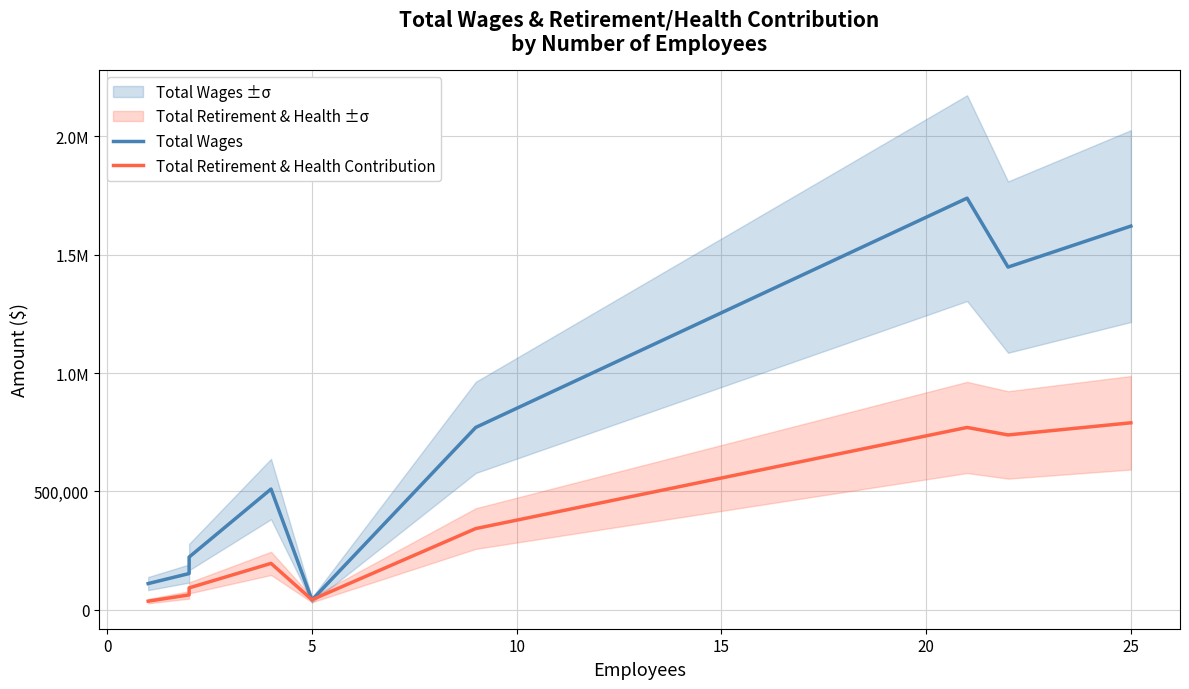

Is the value of Total Wages at 25 greater than the value of Total Retirement & Health Contribution at 0?

Yes